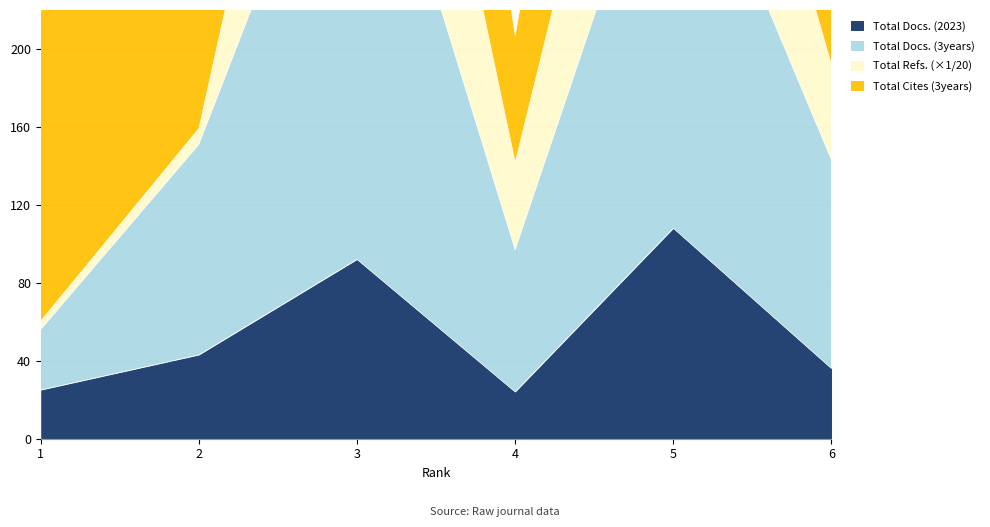

At which category does Total Docs. (2023) reach its first local valley?

4